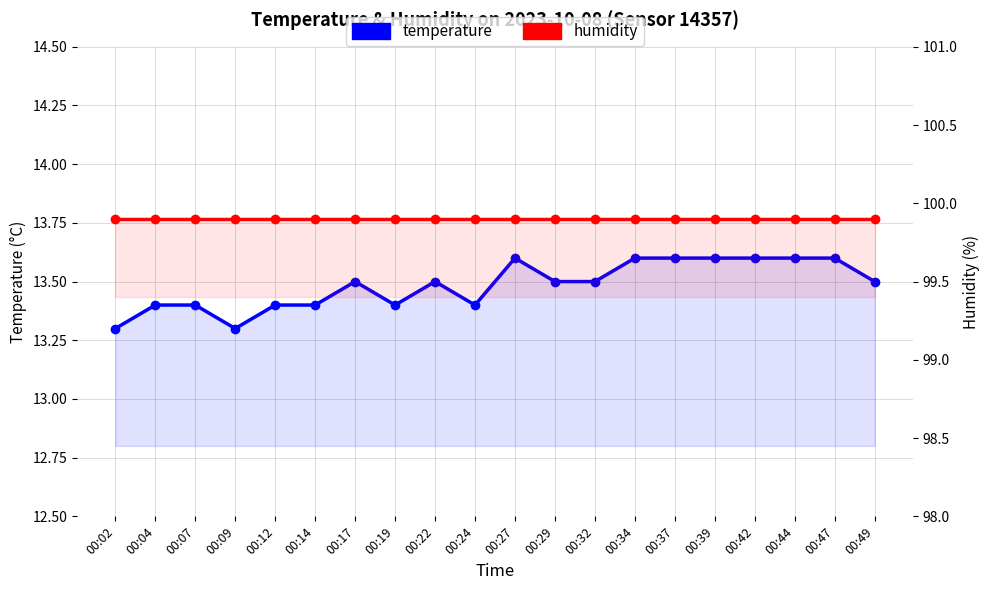

Which series has the largest total across all categories?

humidity